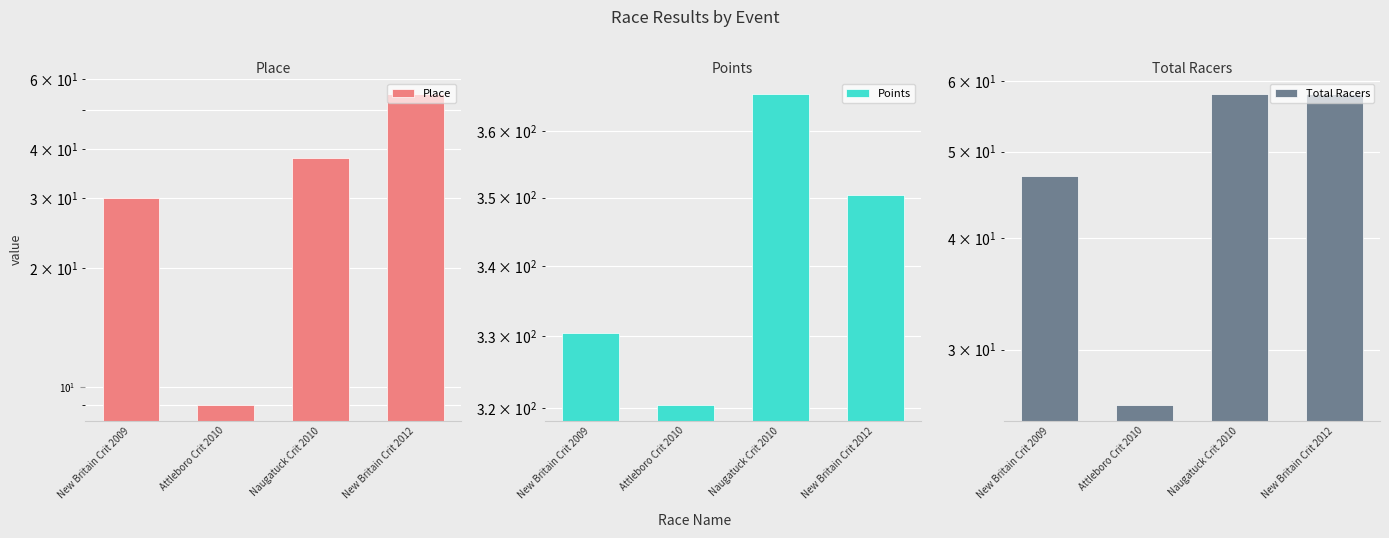

What is the difference between the Total Racers values at New Britain Crit 2009 and Attleboro Crit 2010?

21.0